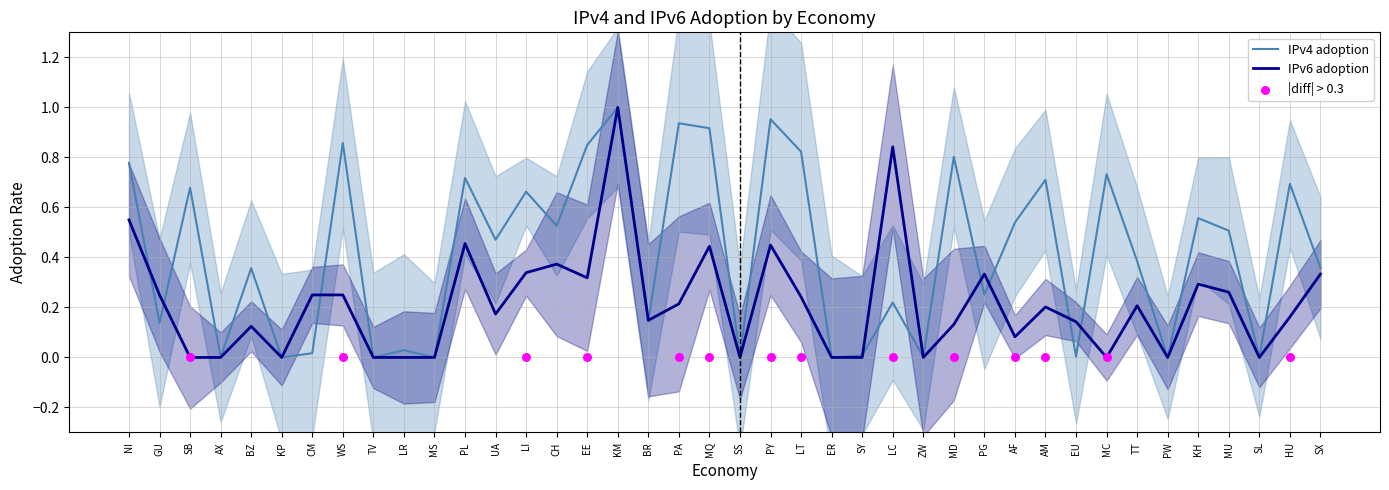

Which series reaches the maximum Y coordinate?

IPv4 adoption